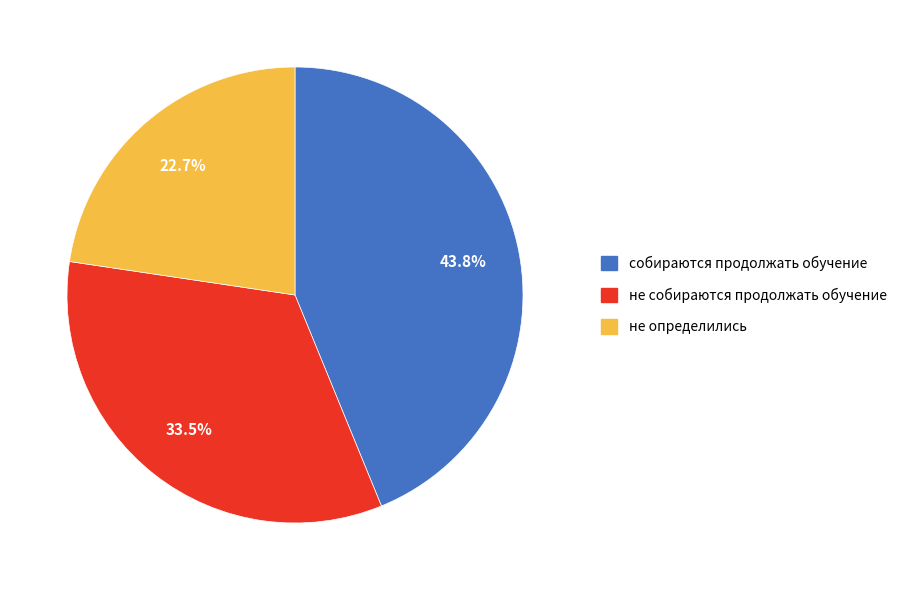

To the nearest percent, what percentage of the pie is не определились?

23%